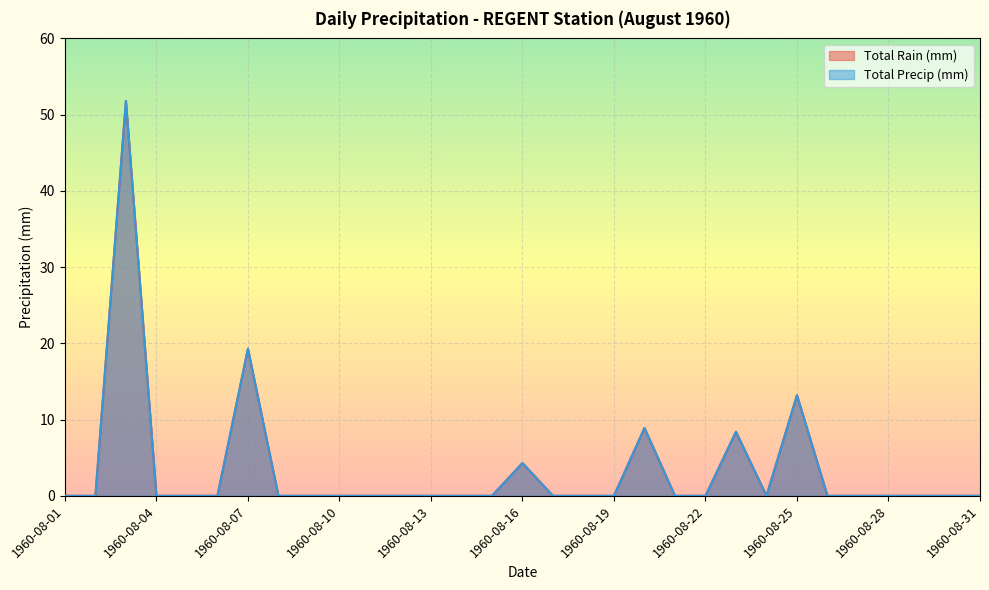

What are all the series names shown in the legend?

Total Rain (mm), Total Precip (mm)